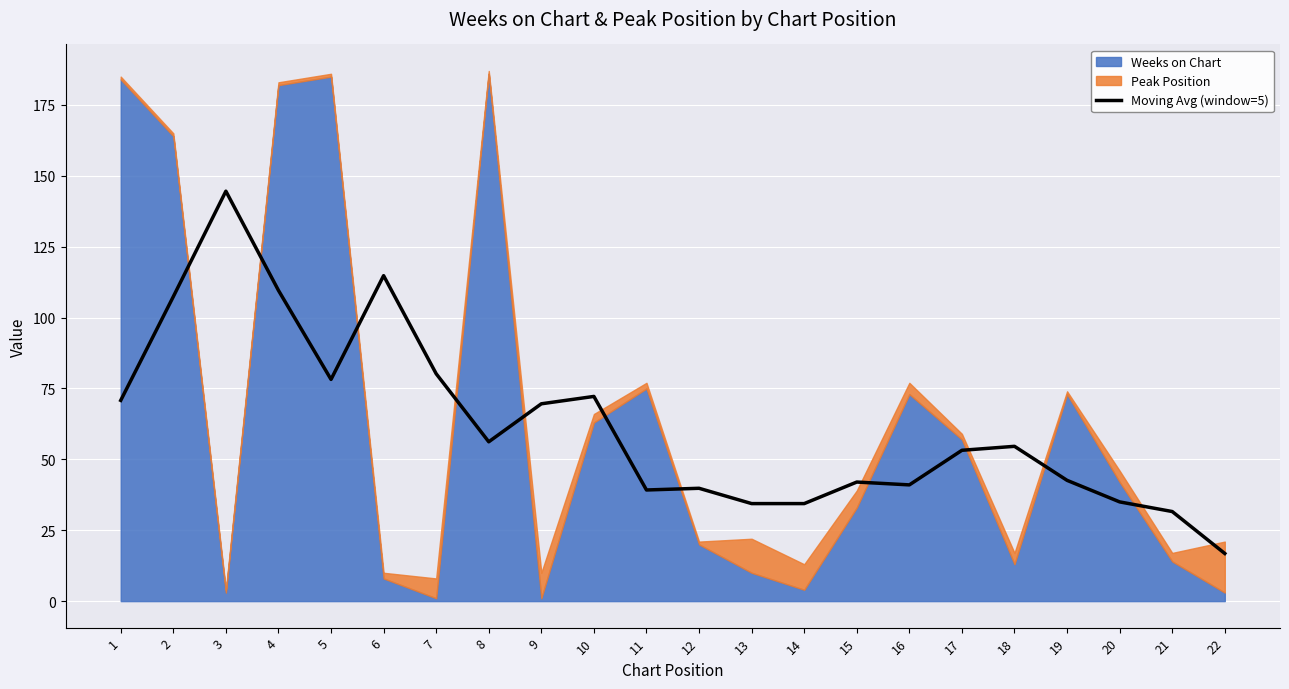

The chart shows a value of 22.4 at 10. True or false?

False